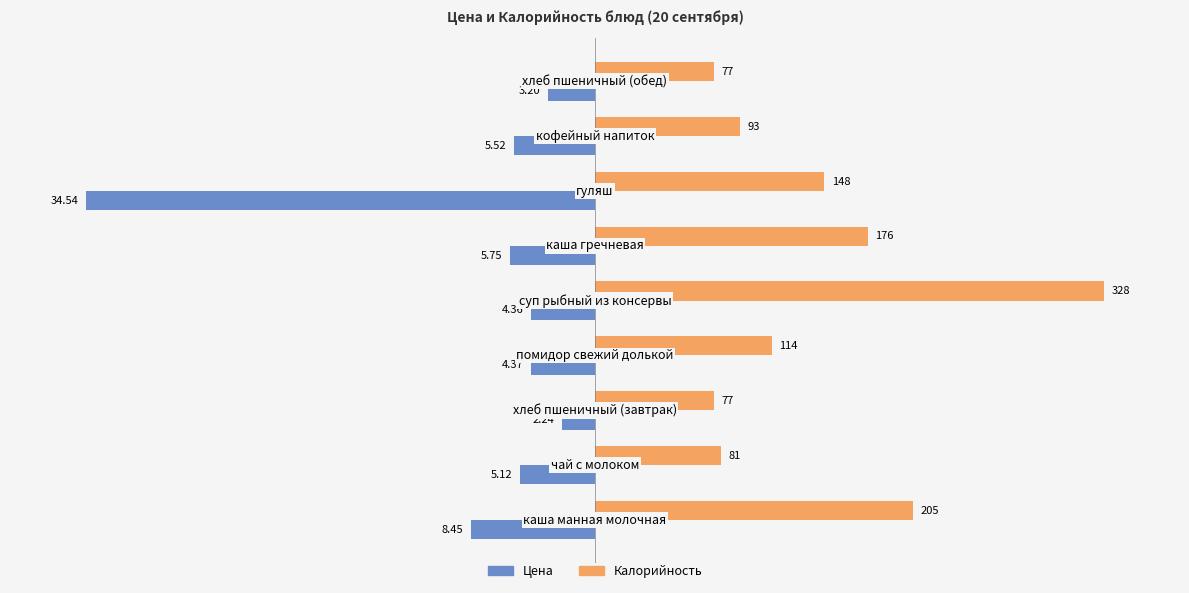

Rank the series by their average value, from lowest to highest.

Цена, Калорийность